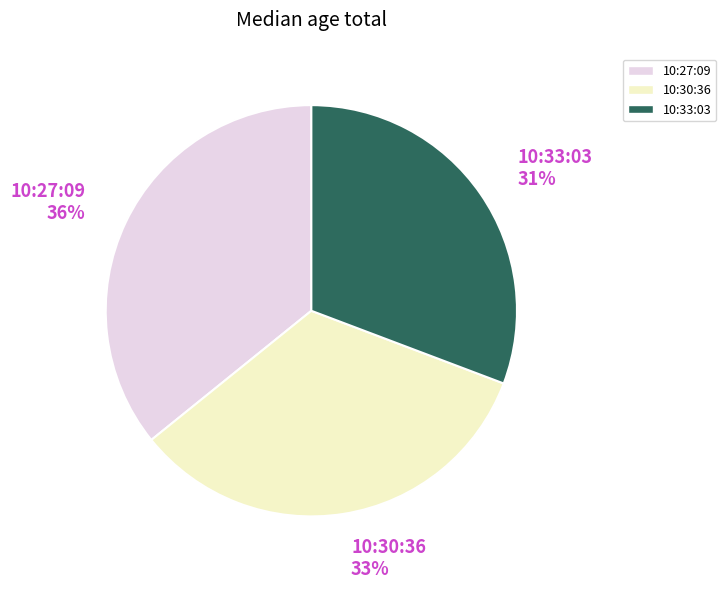

To the nearest percent, what is the combined percentage of 10:33:03 31% and 10:27:09 36%?

67%